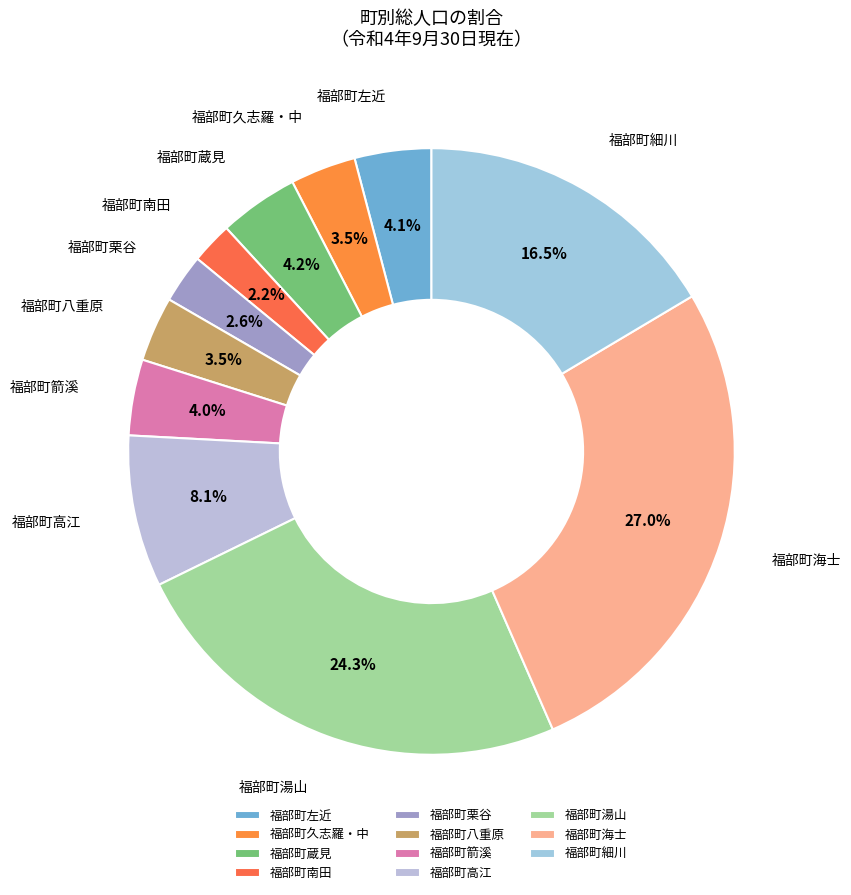

How many slices are in this pie chart?

11